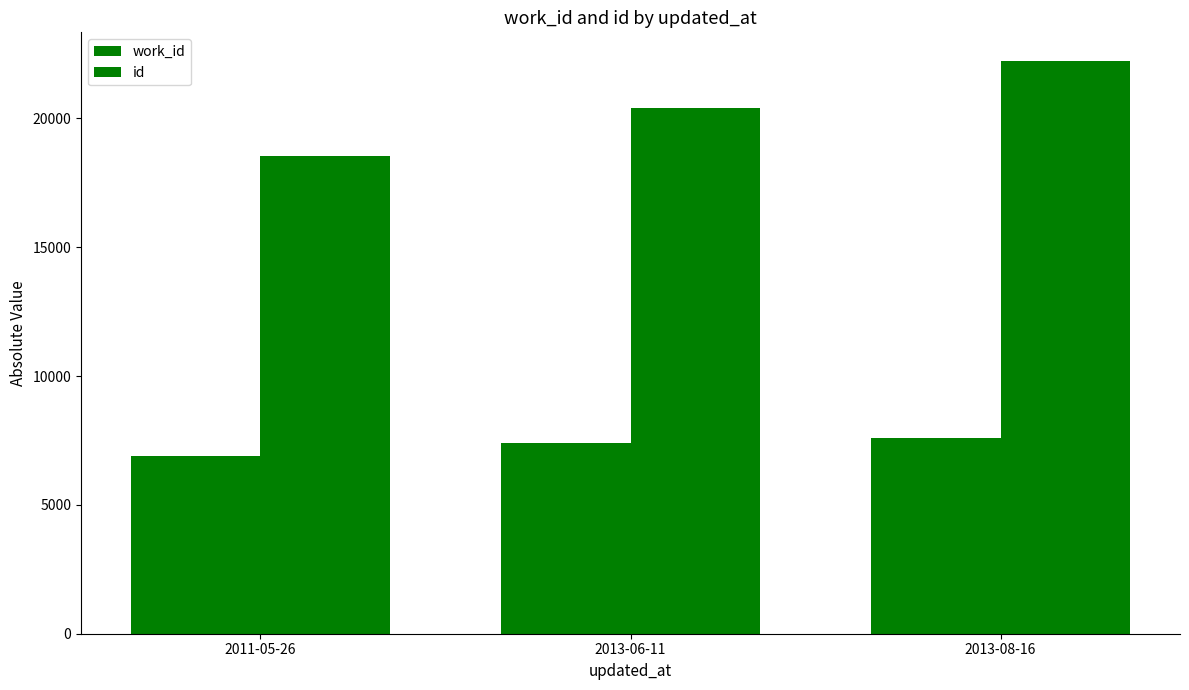

At how many categories does at least one series exceed 17853?

3